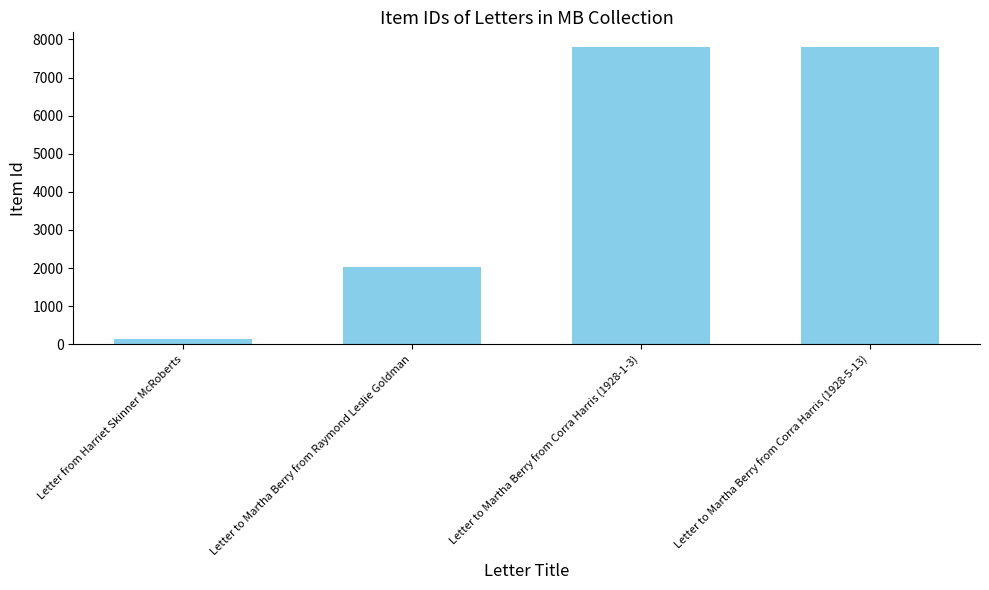

What value does the data have at Letter to Martha Berry from Raymond Leslie Goldman?

2019